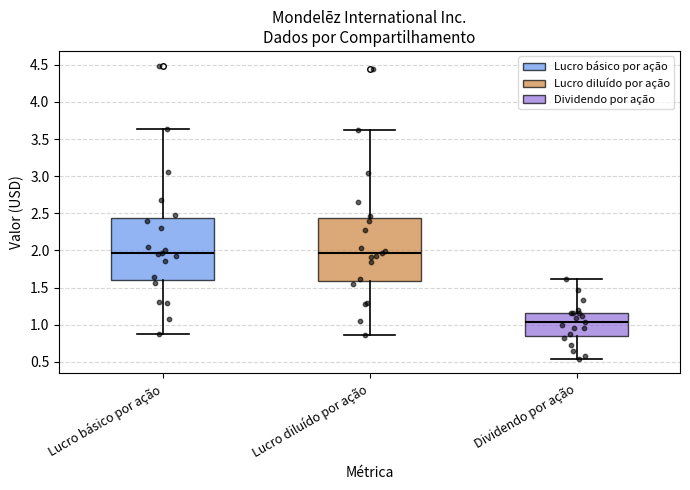

Reading left to right, transcribe this box plot: for each box, give where its median line is, the range the box spans, and where its two whiskers end, as read against the y-axis. The values are not printed on the chart, so give them approximately, as read against the axis.

Lucro básico por ação: median 1.95, box 1.60 to 2.45, whiskers 0.85 to 3.65
Lucro diluído por ação: median 1.95, box 1.60 to 2.45, whiskers 0.85 to 3.60
Dividendo por ação: median 1.05, box 0.85 to 1.15, whiskers 0.55 to 1.60